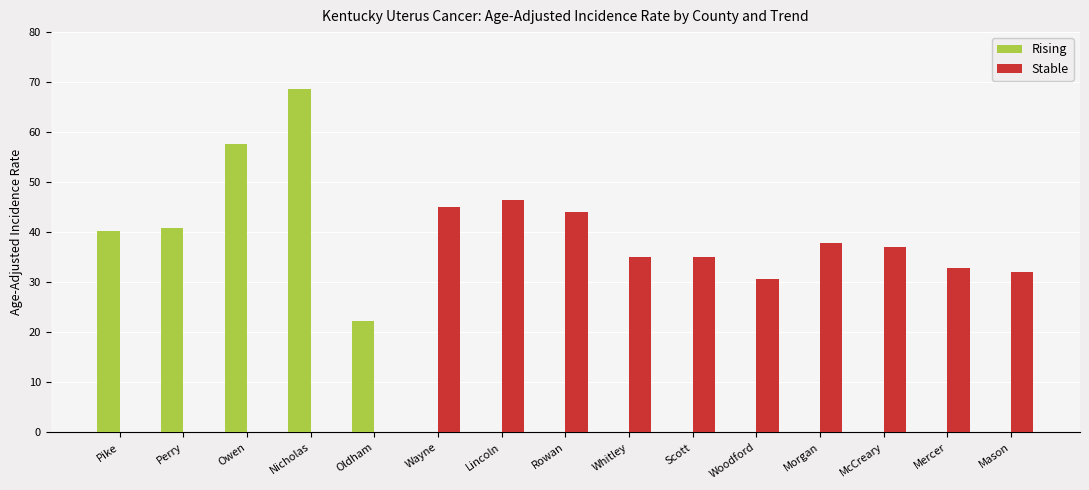

What is the spread (max minus min) of values at Perry?

40.9